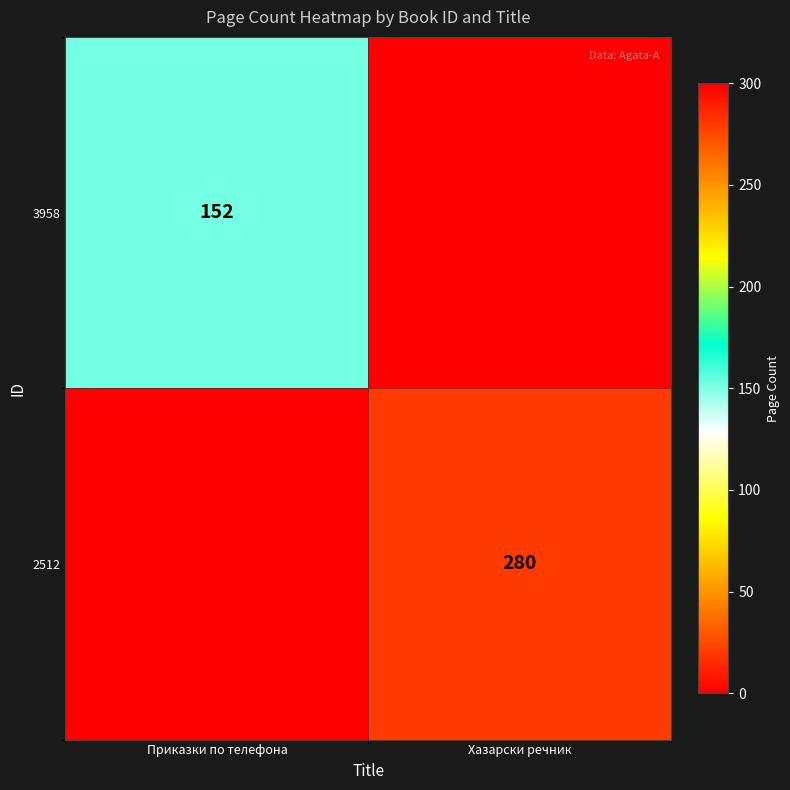

True or false: 2512 has a value of 280 at Хазарски речник.

True